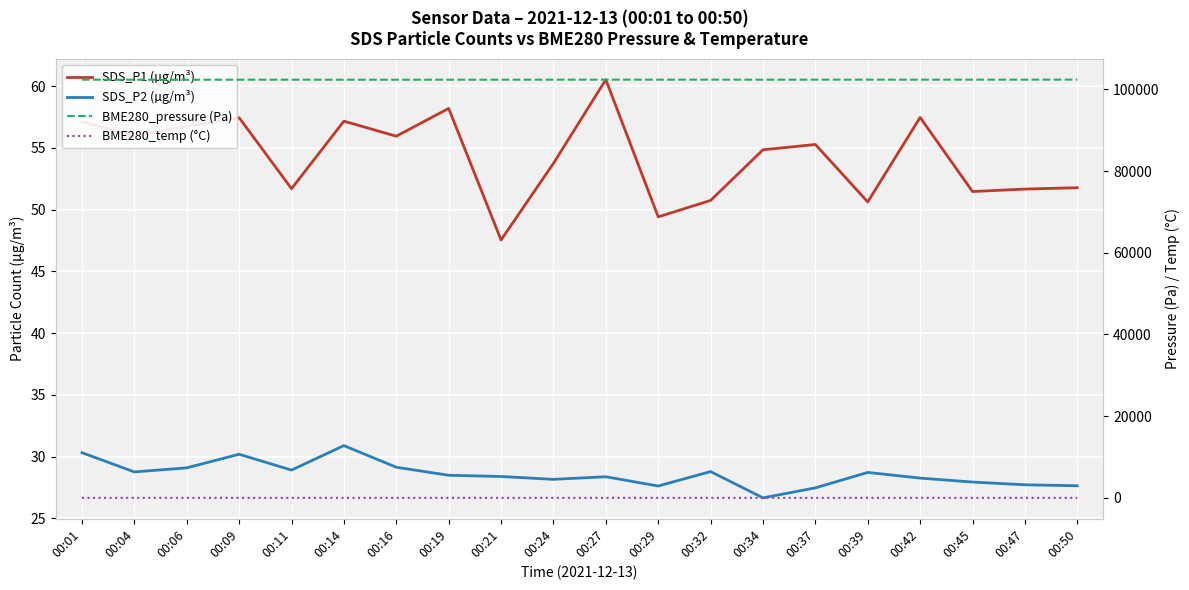

Reading left to right, what are all the values shown in this chart?

SDS_P1 (µg/m³): 57.1	56.0	56.8	57.5	51.7	57.2	56.0	58.2	47.5	53.8	60.5	49.4	50.8	54.9	55.3	50.6	57.5	51.5	51.7	51.8
SDS_P2 (µg/m³): 30.3	28.8	29.1	30.2	28.9	30.9	29.1	28.5	28.4	28.2	28.4	27.6	28.8	26.7	27.5	28.7	28.3	27.9	27.7	27.6
BME280_pressure (Pa): 102365.6	102357.6	102345.4	102355.0	102360.3	102353.2	102351.5	102355.9	102357.8	102367.5	102368.4	102364.0	102371.1	102360.5	102367.5	102370.2	102362.3	102371.1	102369.4	102373.0
BME280_temp (°C): 7.9	7.9	7.9	7.9	7.9	7.9	7.9	7.9	7.8	7.8	7.8	7.8	7.8	7.8	7.8	7.8	7.8	7.8	7.8	7.7